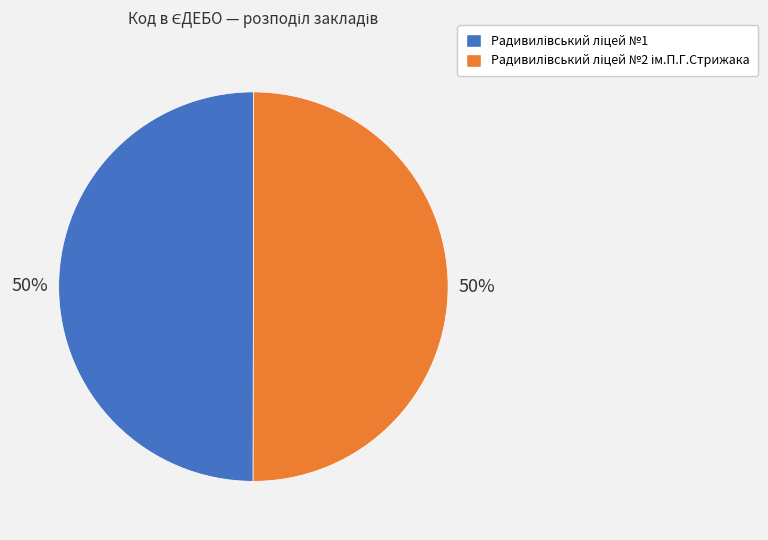

Count the number of slices in the pie.

2